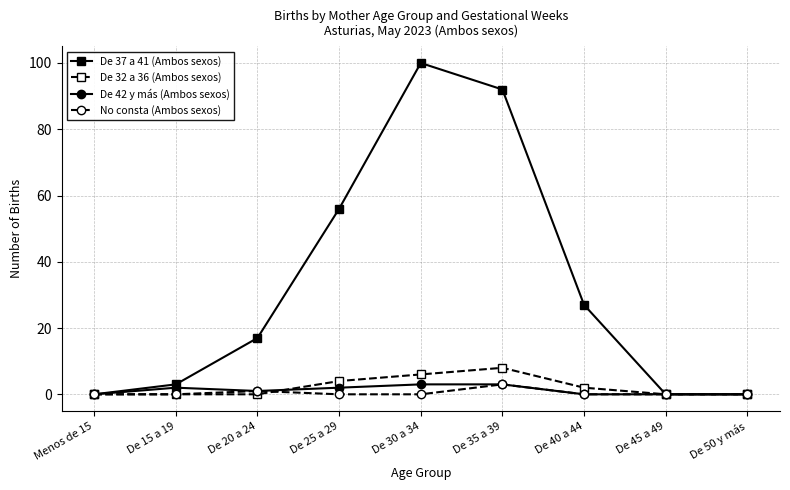

What is the sum of all De 42 y más (Ambos sexos) values?

11